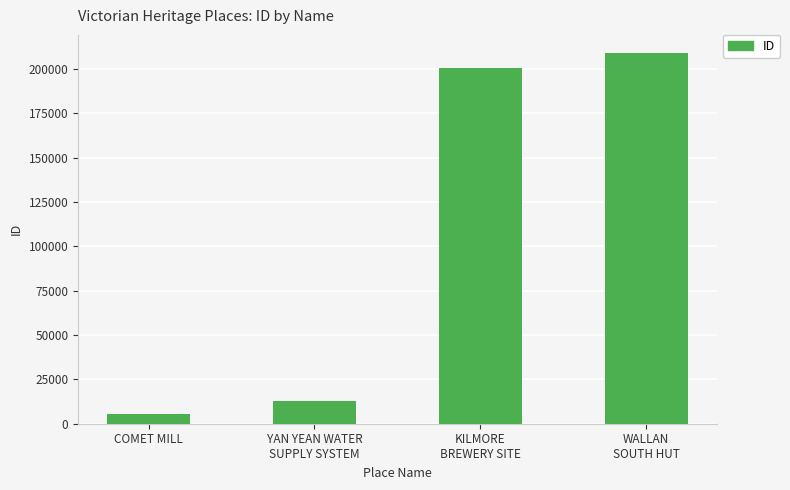

At which label is the value closest to 107206?

KILMORE
BREWERY SITE